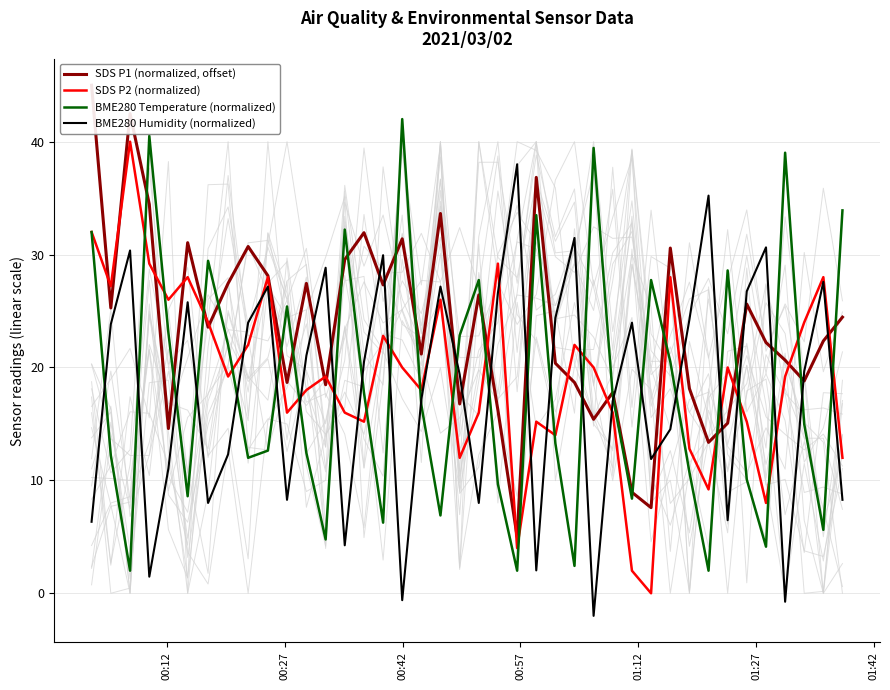

At how many categories does at least one series exceed 17?

40